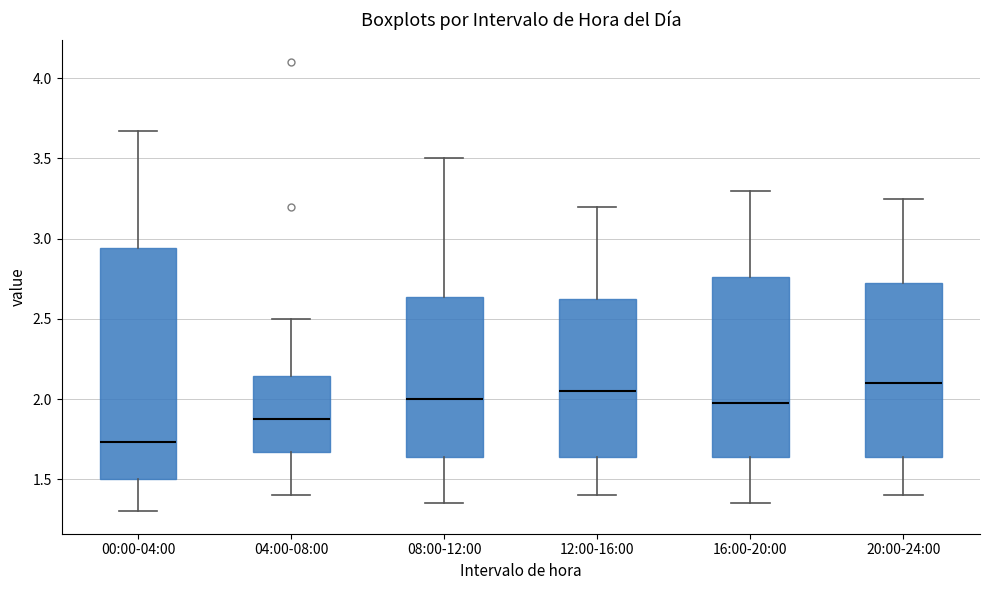

Where does the lower whisker of the box for 00:00-04:00 end on the y-axis? The values are not printed on the chart, so give them approximately, as read against the axis.

1.30